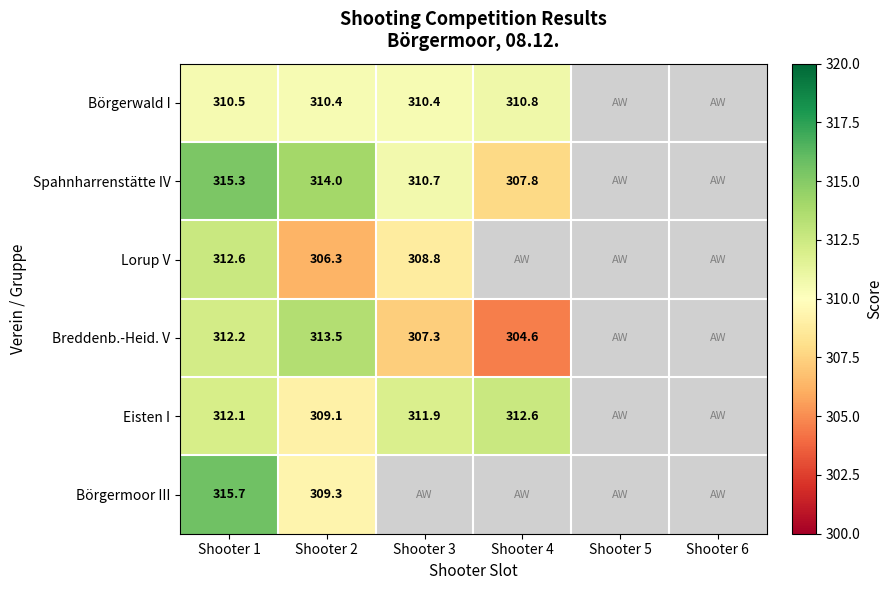

What is the total value across all series at Shooter 2?

1862.6